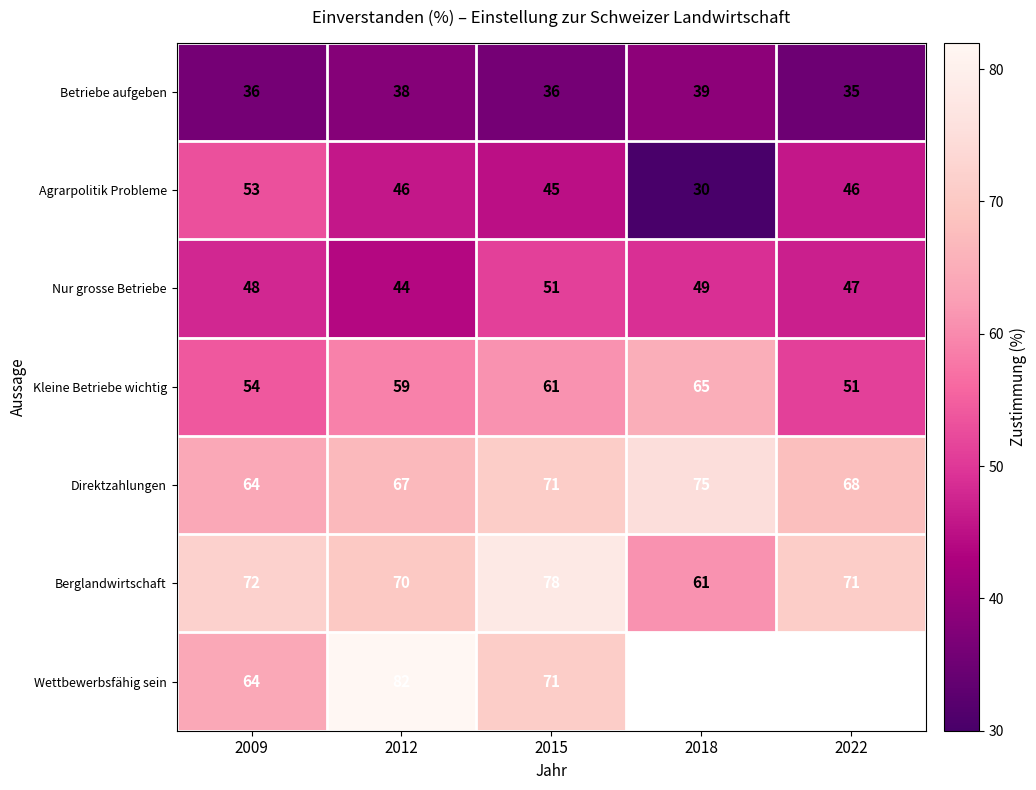

List the labels in order of Nur grosse Betriebe value, largest first.

2015, 2018, 2009, 2022, 2012